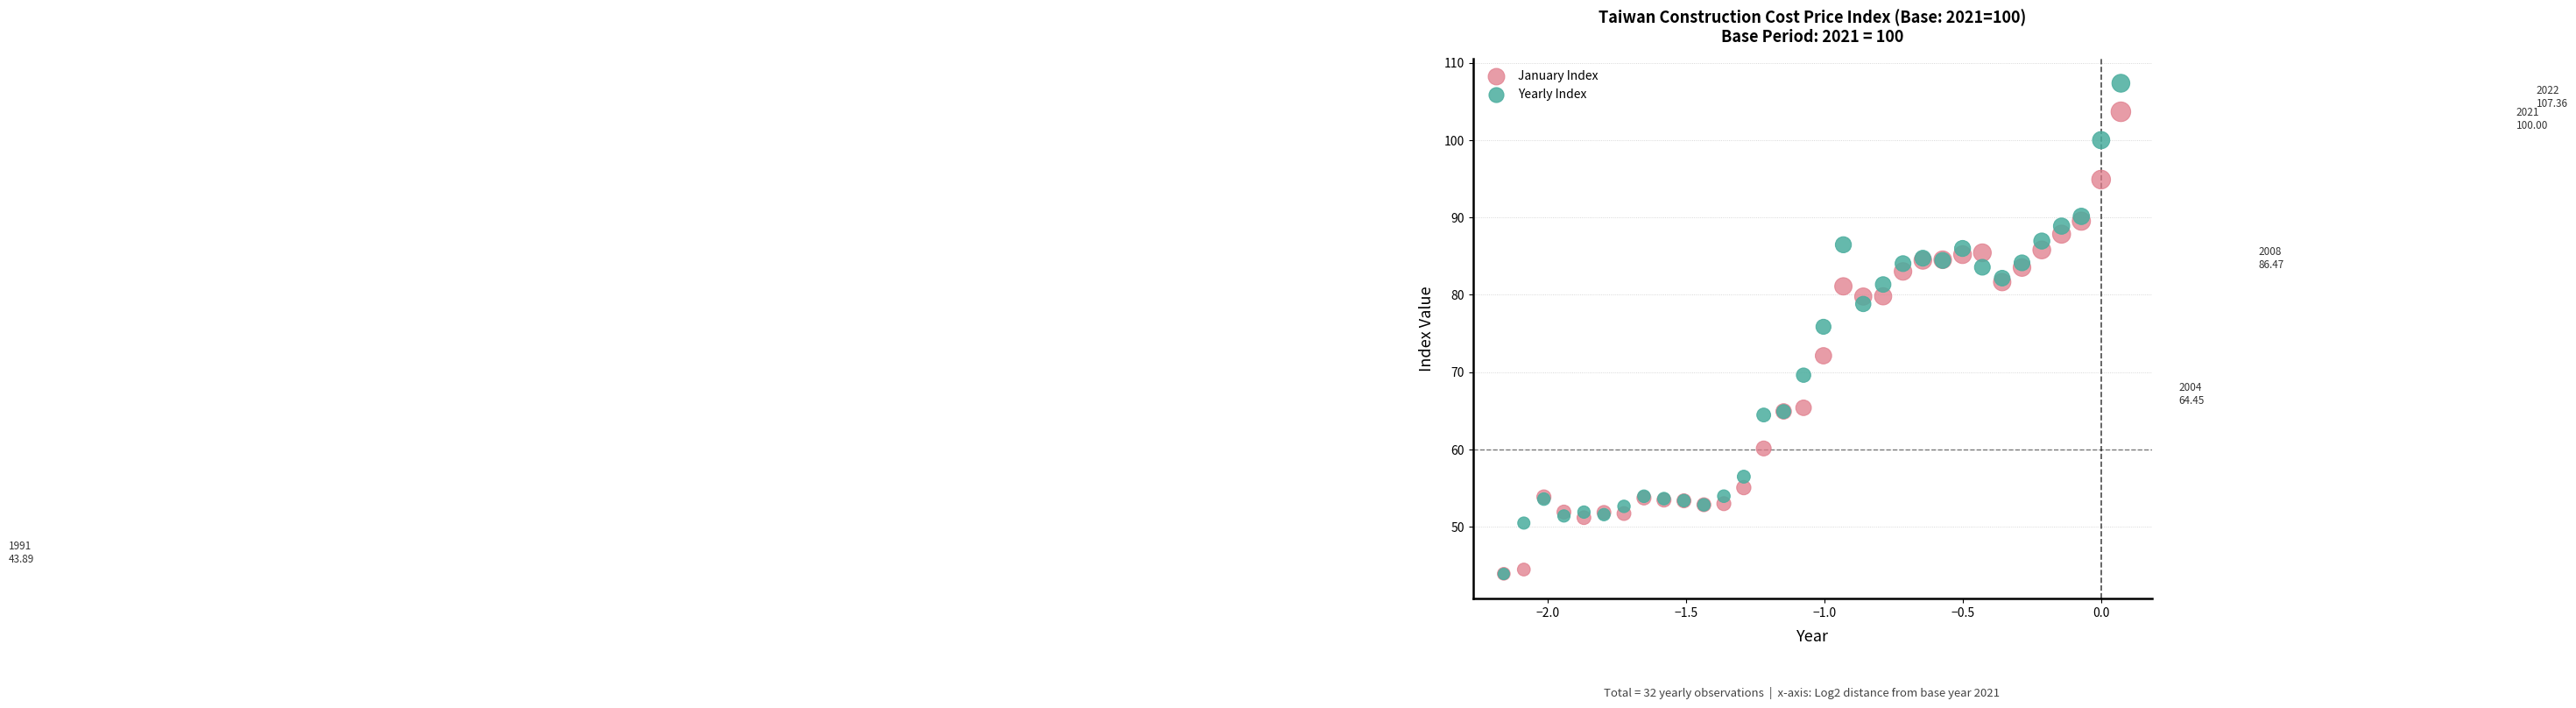

What are all the series names shown in the legend?

January Index, Yearly Index